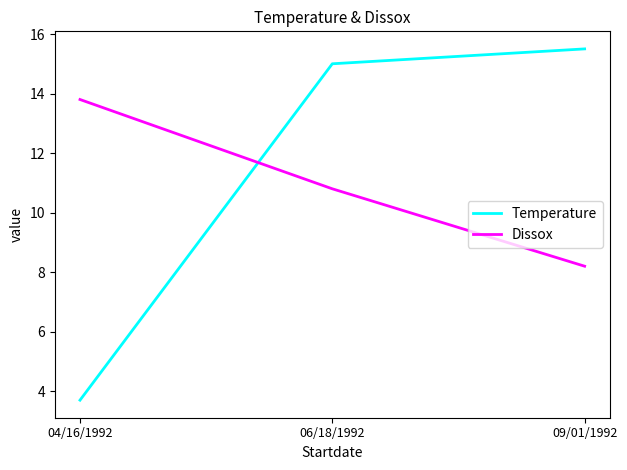

What is the maximum value for Dissox?

13.8